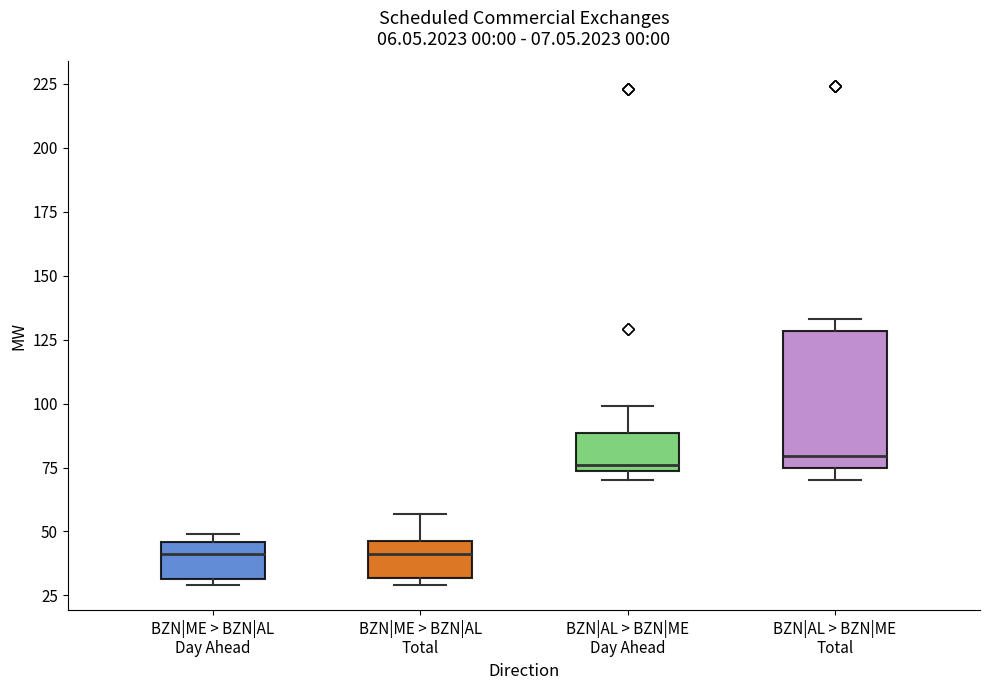

Reading left to right, transcribe this box plot: for each box, give where its median line is, the range the box spans, and where its two whiskers end, as read against the y-axis. The values are not printed on the chart, so give them approximately, as read against the axis.

BZN|ME > BZN|AL Day Ahead: median 40, box 30 to 45, whiskers 30 (just below the box's lower edge) to 50
BZN|ME > BZN|AL Total: median 40, box 30 to 45, whiskers 30 (just below the box's lower edge) to 55
BZN|AL > BZN|ME Day Ahead: median 75 (just above the box's lower edge), box 75 to 90, whiskers 70 to 100
BZN|AL > BZN|ME Total: median 80, box 75 to 130, whiskers 70 to 135